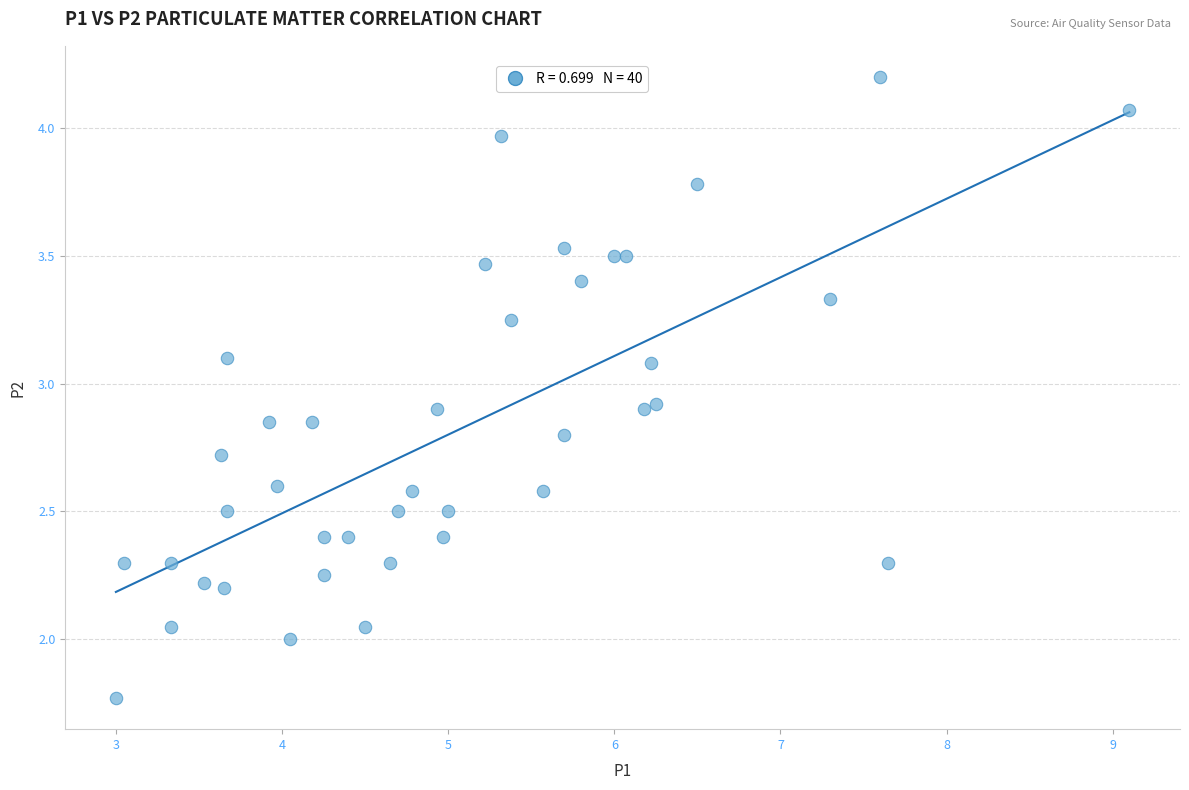

Count the number of points in this scatter plot.

40